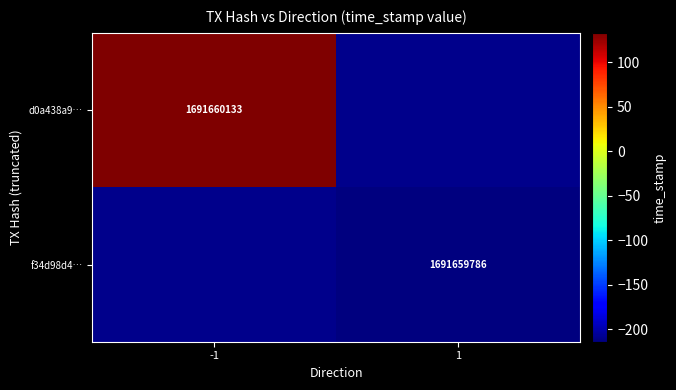

What is the approximate value of f34d98d4c45b102b0dd853776d6af84417a5b2f at time_stamp, to the nearest 100?

1691659800